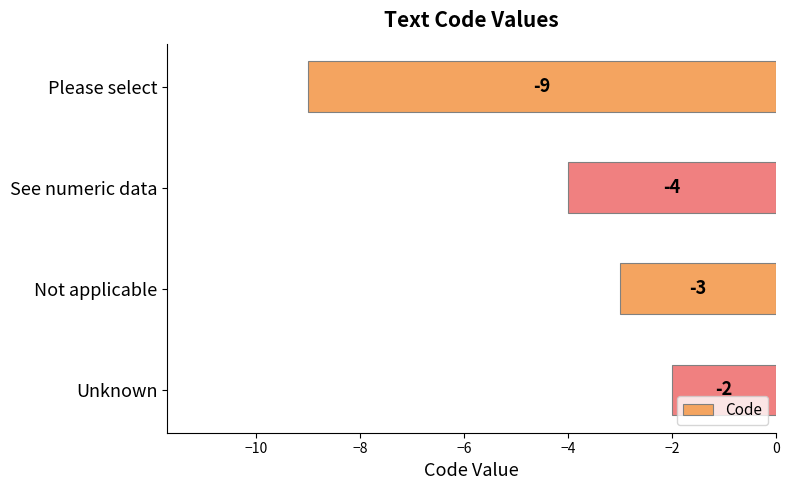

Rank the categories by value from lowest to highest.

Please select, See numeric data, Not applicable, Unknown